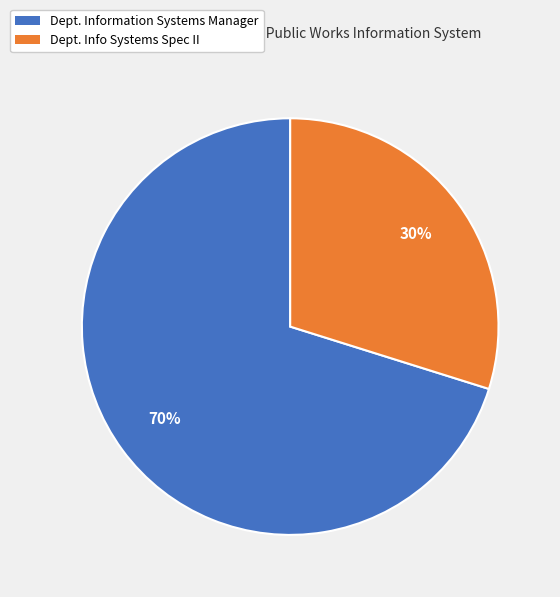

Which slice is the largest?

Dept. Information Systems Manager